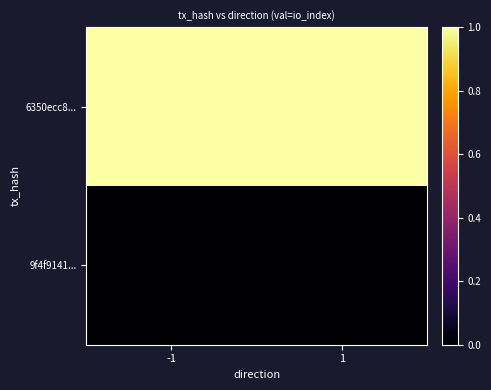

Reading left to right, extract all data points from this chart.

6350ecc8...: -1=1	1=1
9f4f9141...: -1=0	1=0